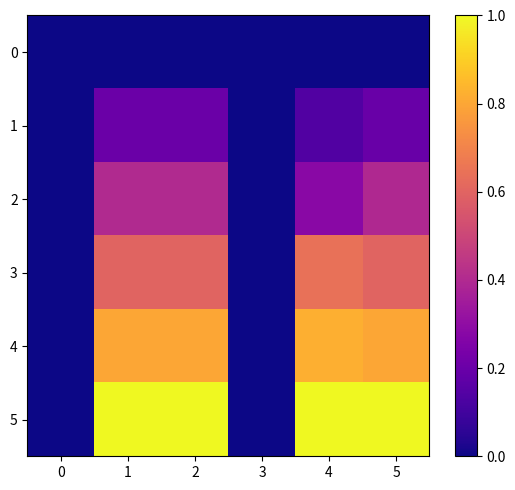

Rank the series by their average value, from lowest to highest.

0, 1, 2, 3, 4, 5